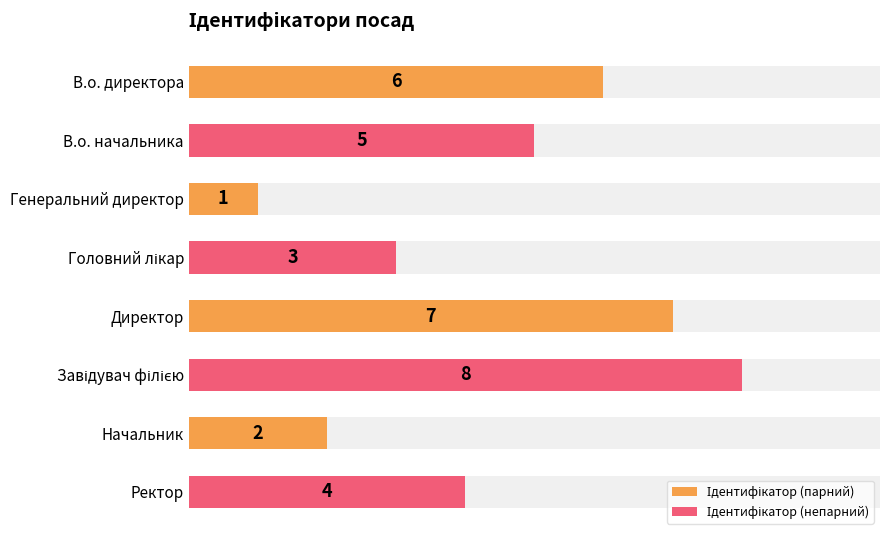

Does the chart contain any negative values?

No